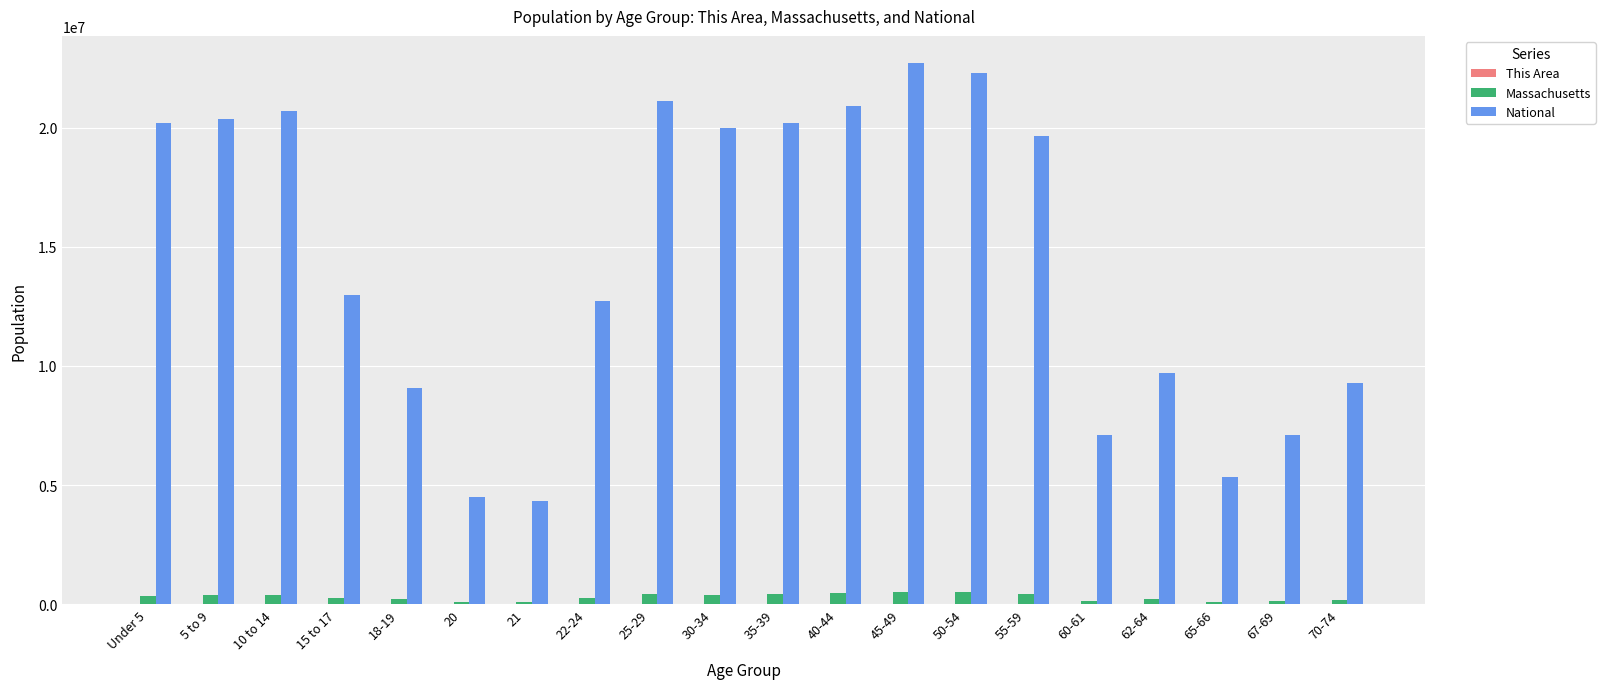

How many groups of bars are there?

20